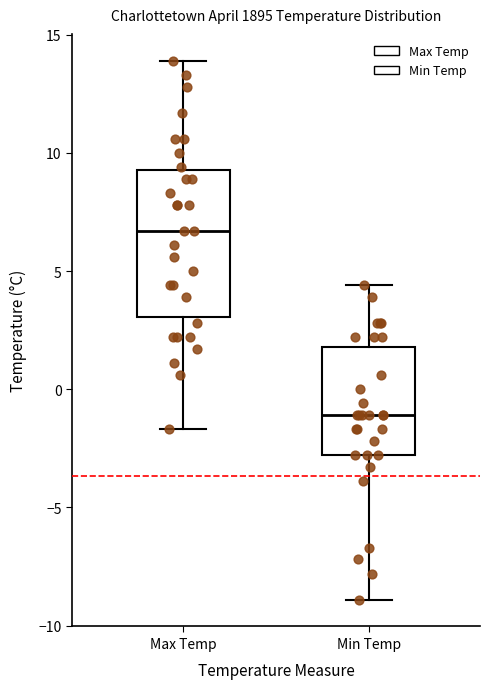

Reading left to right, transcribe this box plot: for each box, give where its median line is, the range the box spans, and where its two whiskers end, as read against the y-axis. The values are not printed on the chart, so give them approximately, as read against the axis.

Max Temp: median 6.5, box 3.0 to 9.5, whiskers -1.5 to 14.0
Min Temp: median -1.0, box -3.0 to 2.0, whiskers -9.0 to 4.5